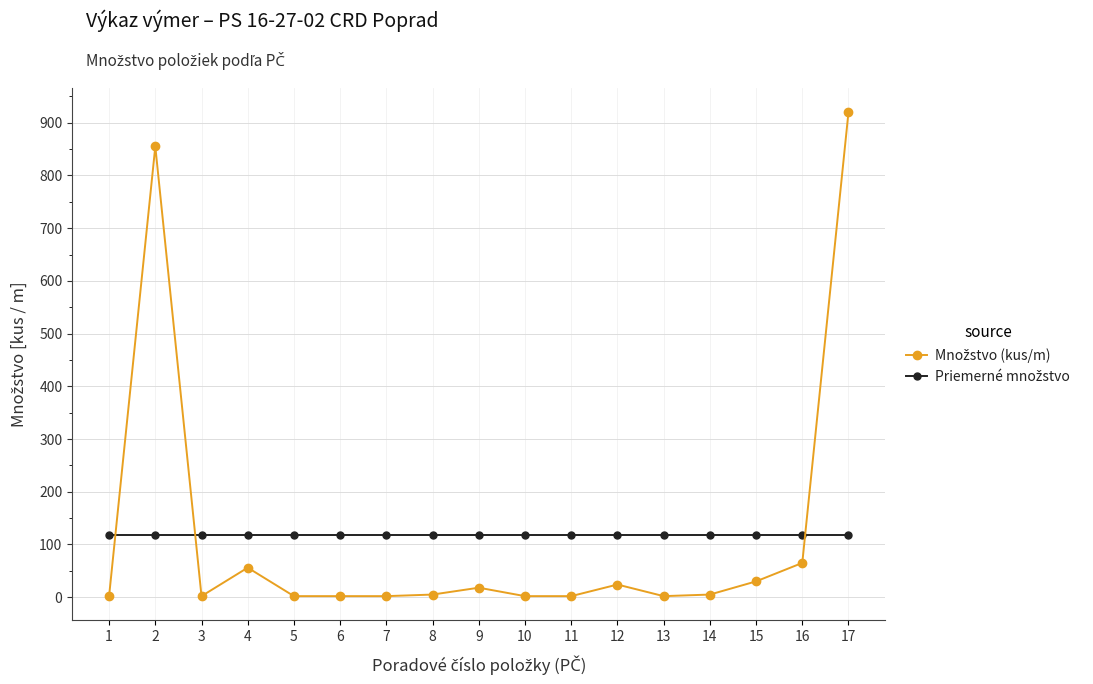

At which category does the chart reach its peak across all series?

17